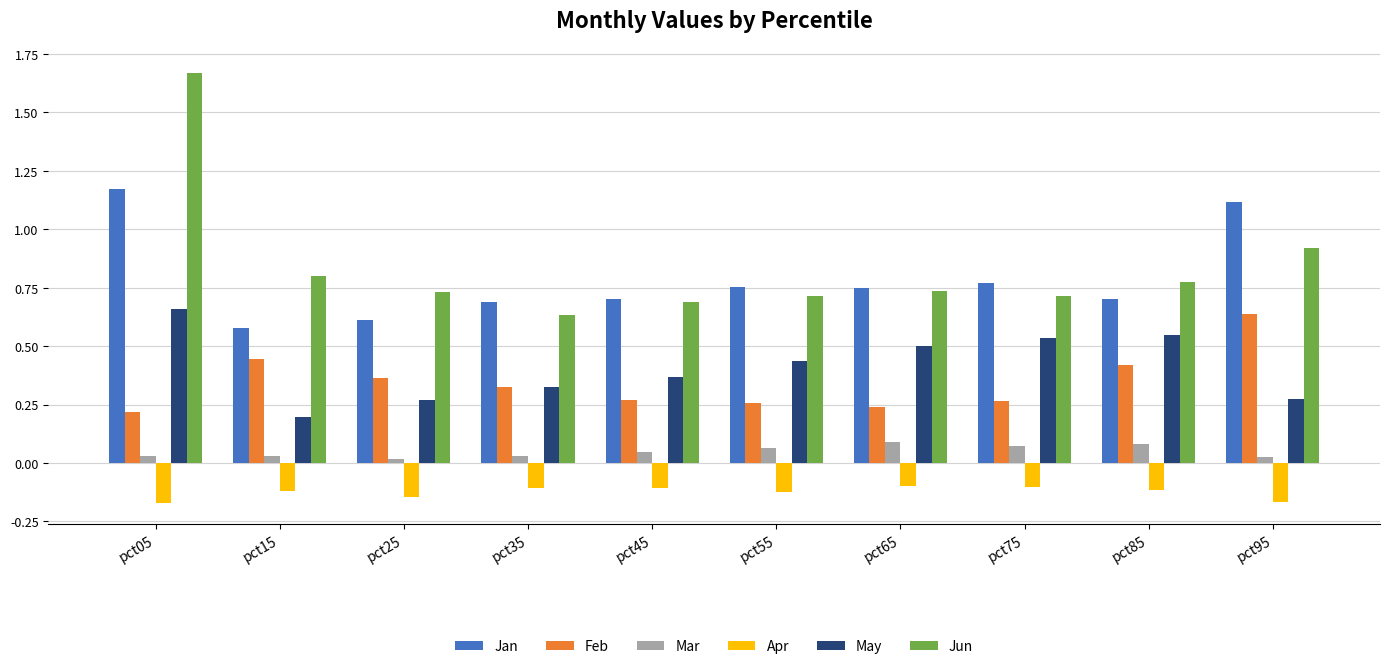

What is the spread (max minus min) of values at pct95?

1.3